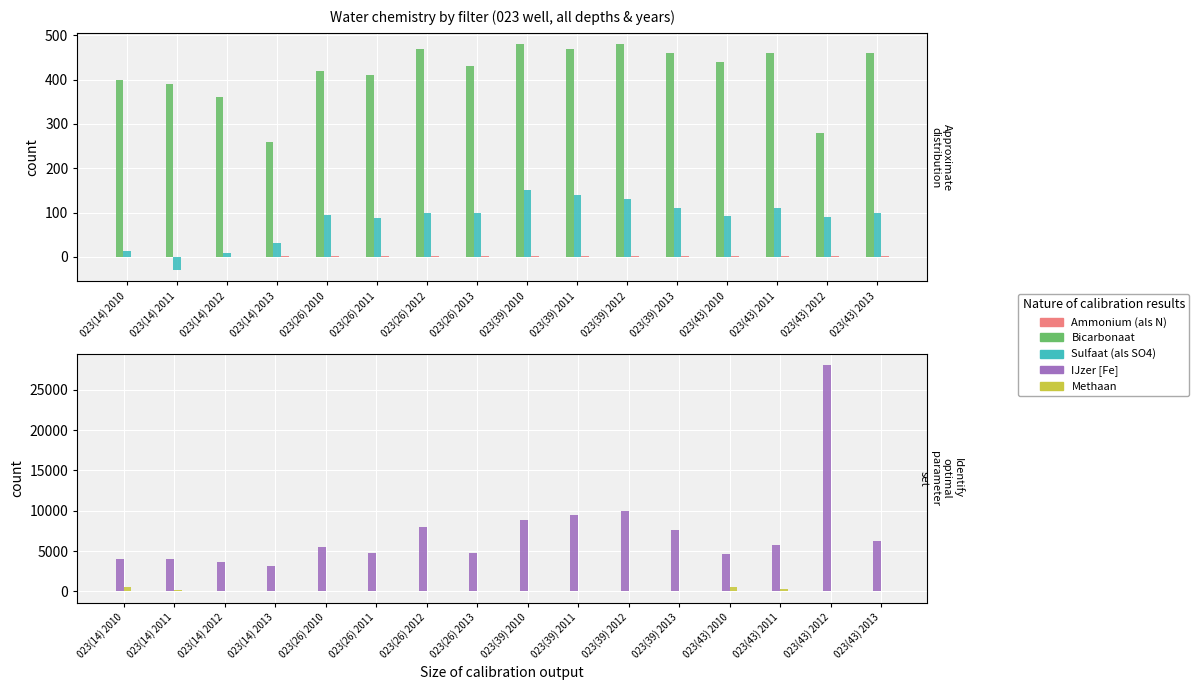

How many groups of bars are there?

16